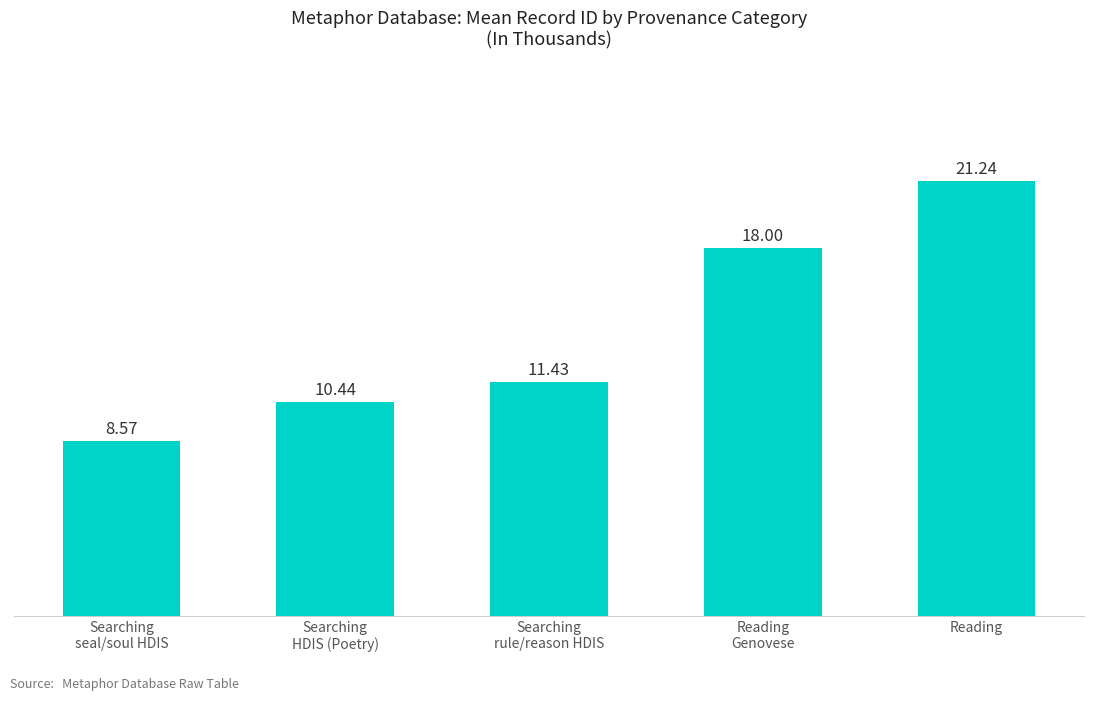

Where is the data nearest to the value 14?

Searching
rule/reason HDIS